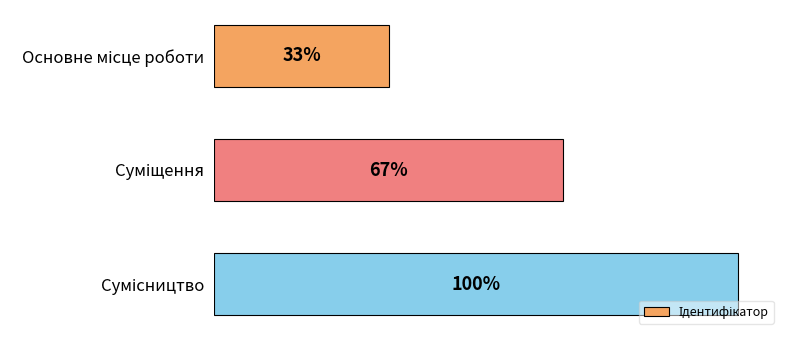

Count the values in the range 1 to 3.

3